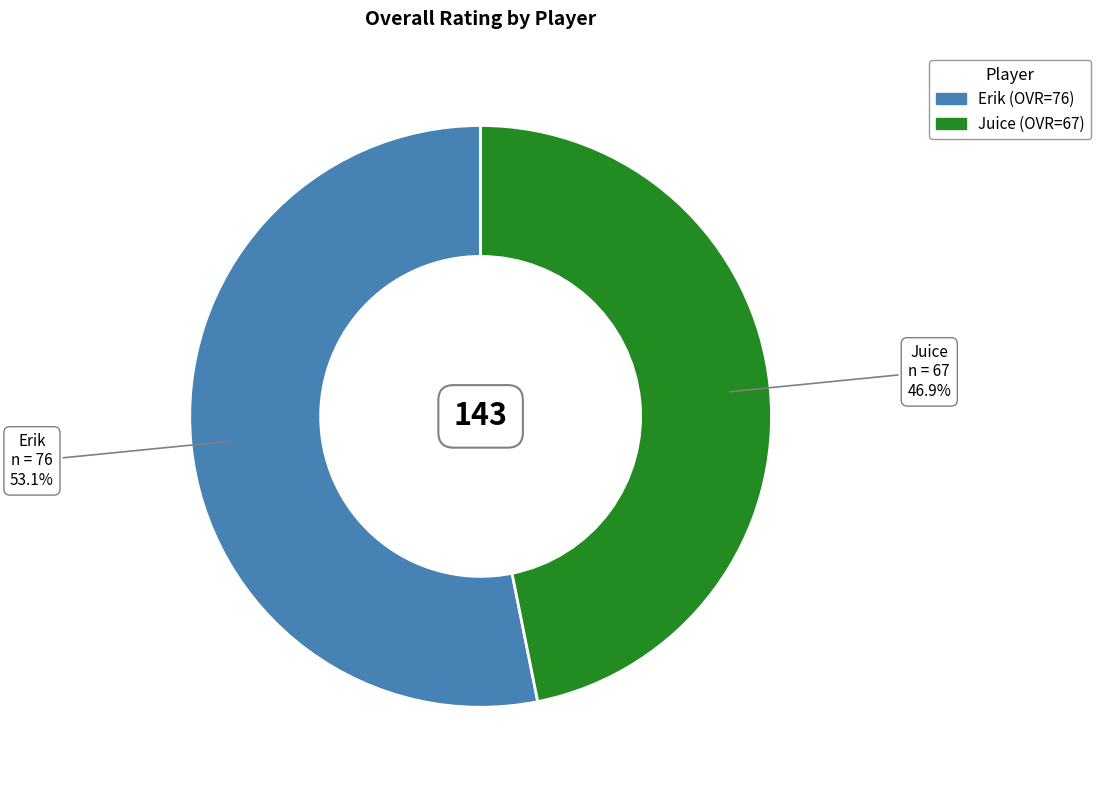

Which category has the smallest portion of the pie?

Juice